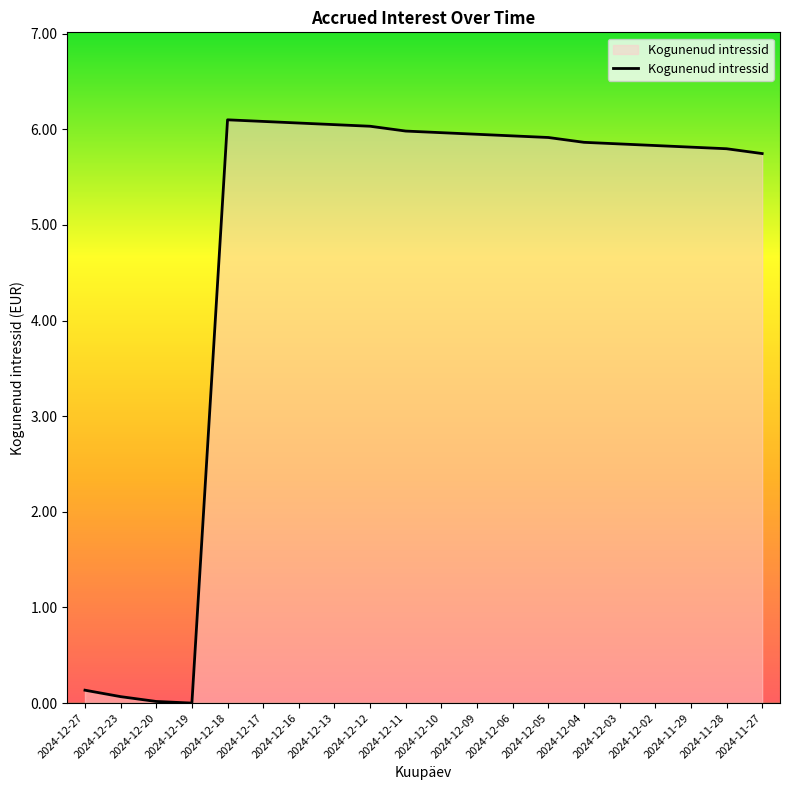

The chart shows a value of 0.1 at 2024-12-27. True or false?

True